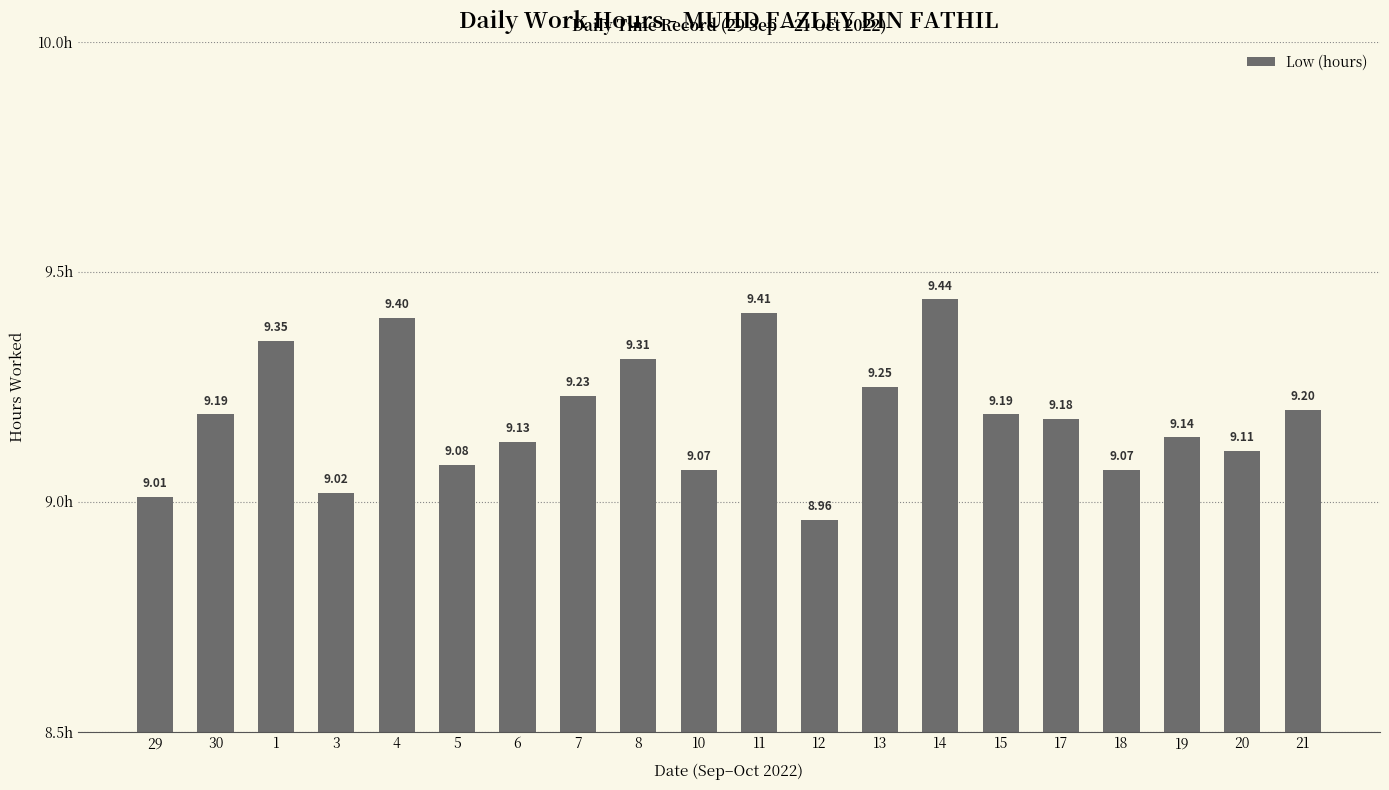

Between 12 and 4, which is larger?

4